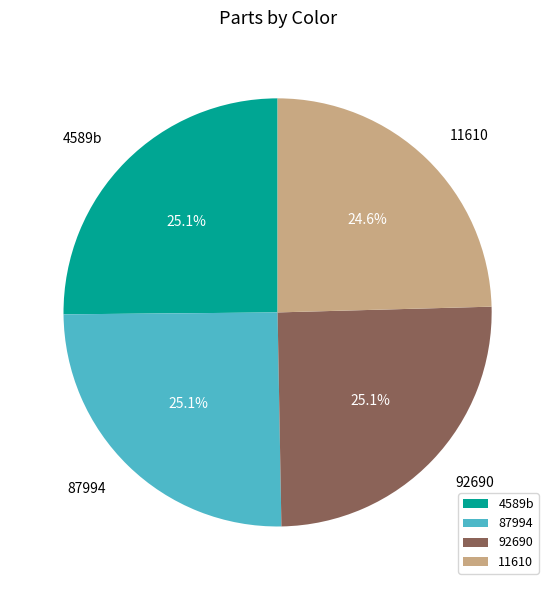

Is 4589b the majority of the pie?

No